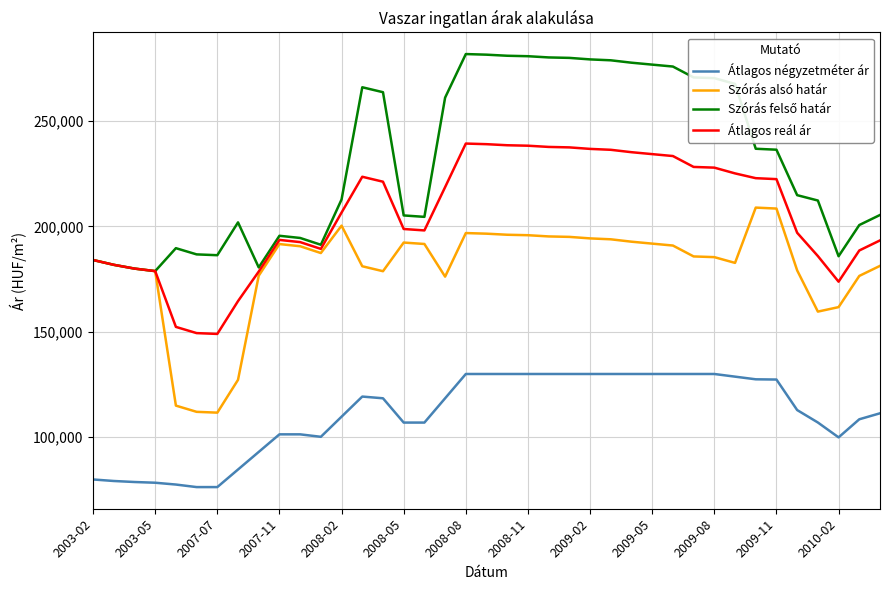

True or false: Átlagos négyzetméter ár and Átlagos reál ár intersect in this chart.

False